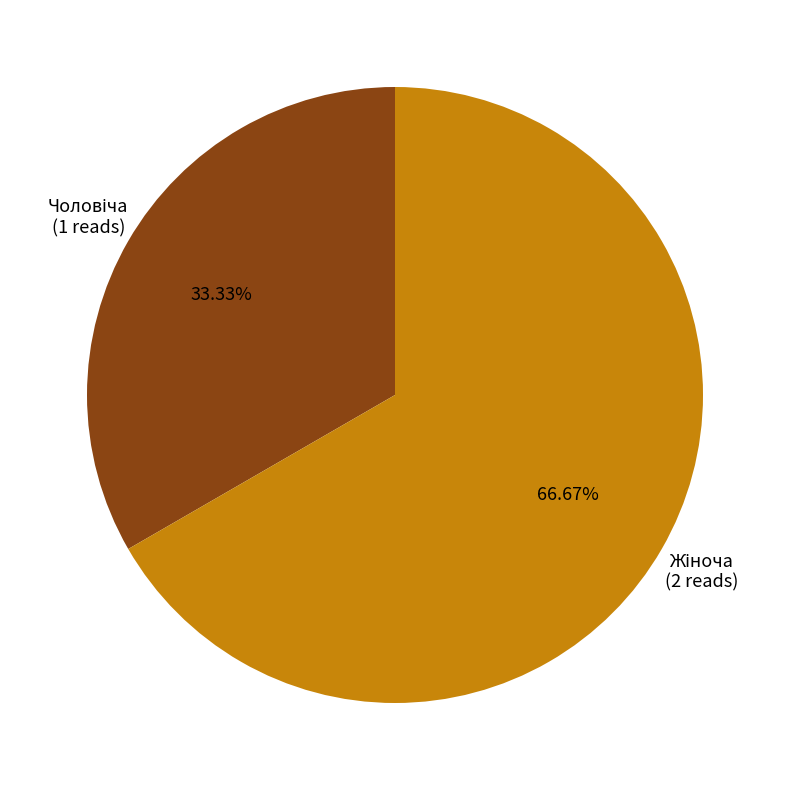

Does any single category account for the majority?

Yes